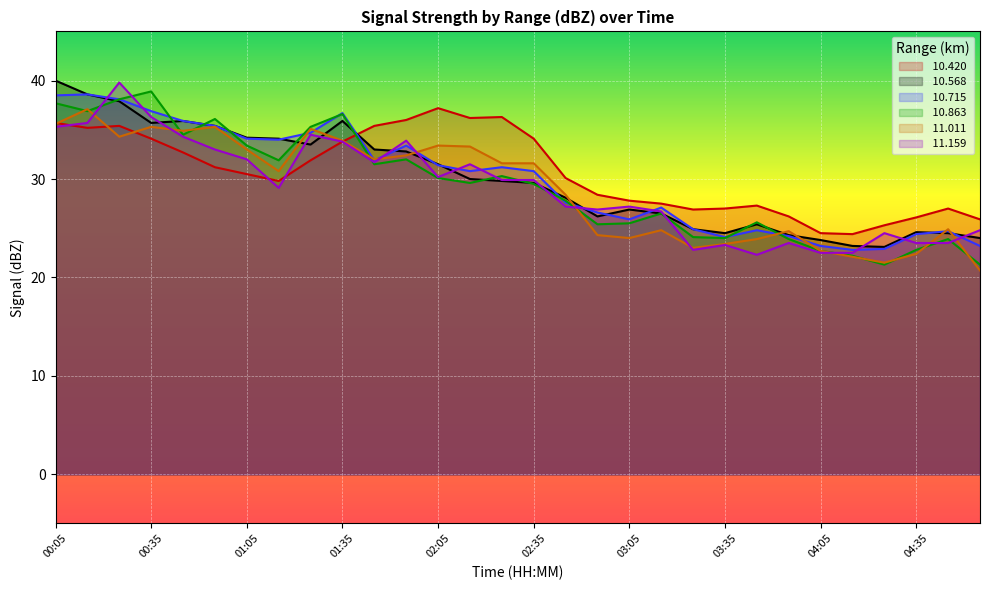

Rank the categories by  11.159 value from lowest to highest.

03:45, 04:05, 04:15, 03:25, 03:35, 03:55, 04:35, 04:45, 04:25, 04:55, 03:15, 02:55, 02:45, 03:05, 01:15, 02:25, 02:35, 02:05, 02:15, 01:45, 01:05, 00:55, 01:35, 01:55, 00:45, 01:25, 00:05, 00:15, 00:35, 00:25